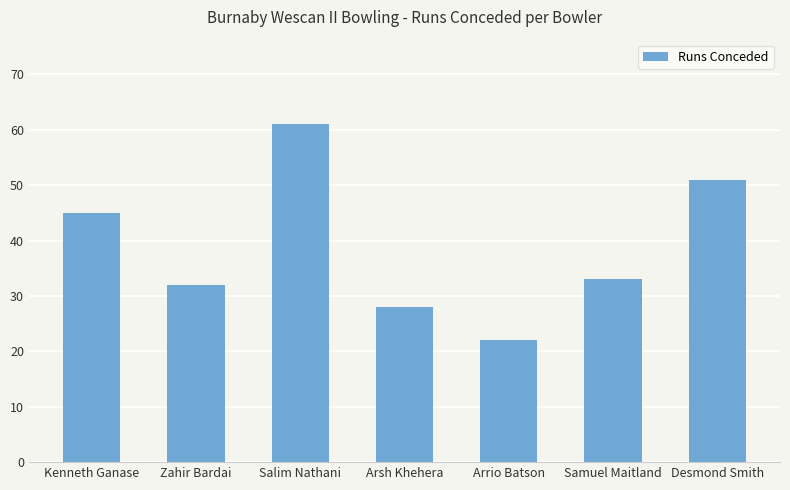

At which label is the value closest to 41?

Kenneth Ganase